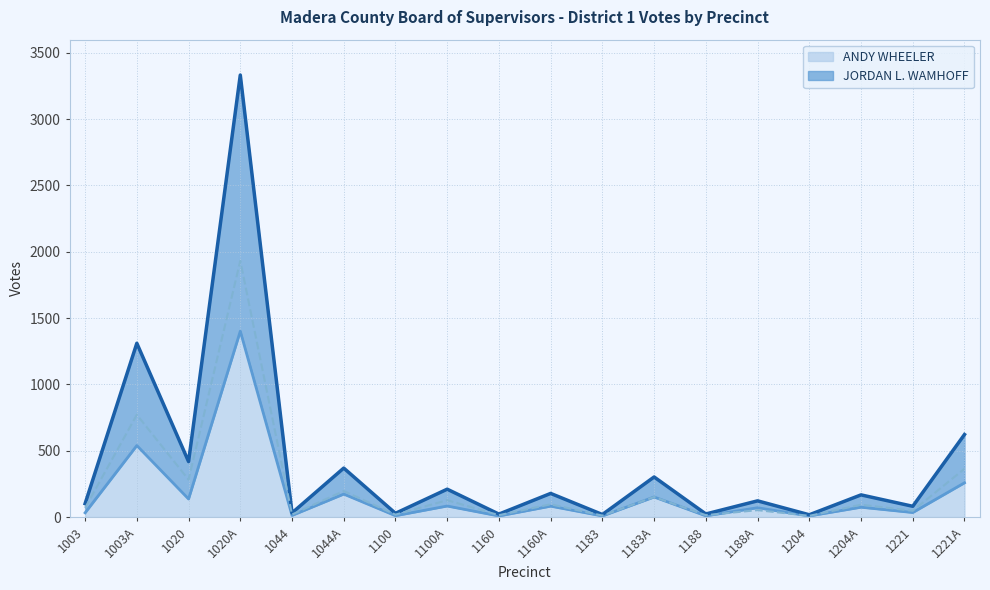

How many times do JORDAN L. WAMHOFF and ANDY WHEELER cross each other?

2